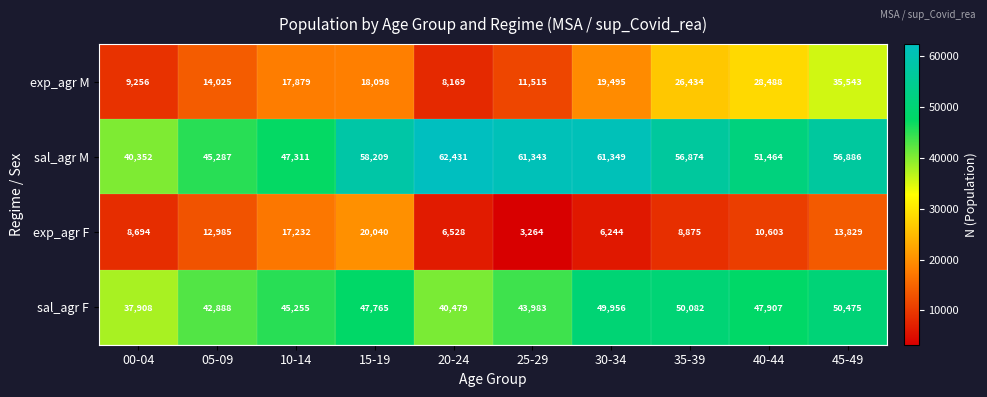

At which label does exp_agr M reach its peak?

45-49